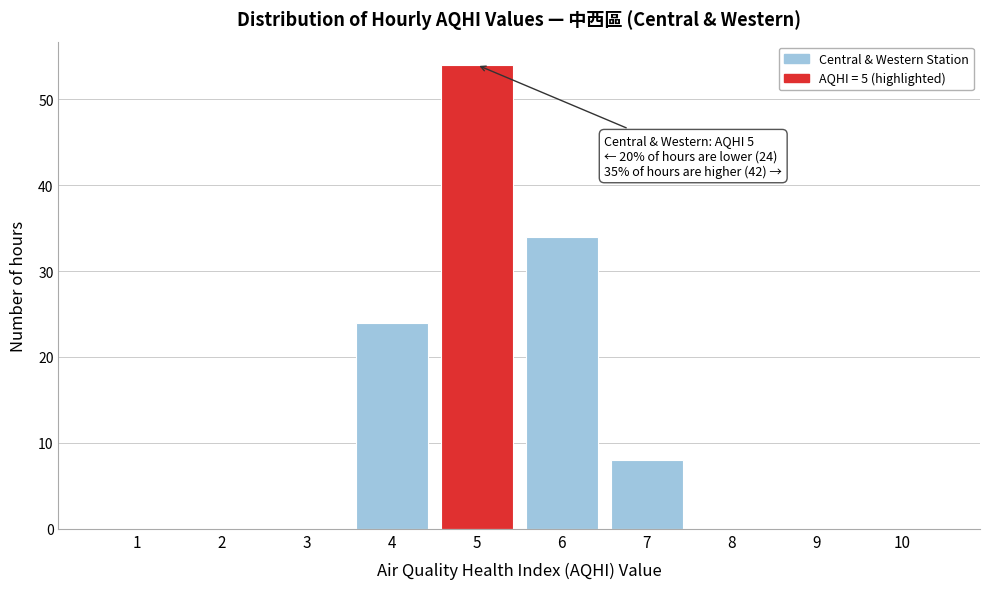

Over which range of the x-axis is the bar tallest?

4.5 to 5.5